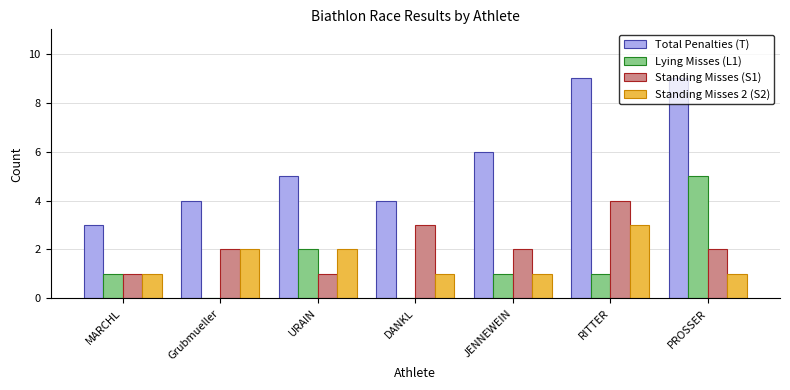

The value of Standing Misses (S1) at Grubmueller is 2. True or false?

True